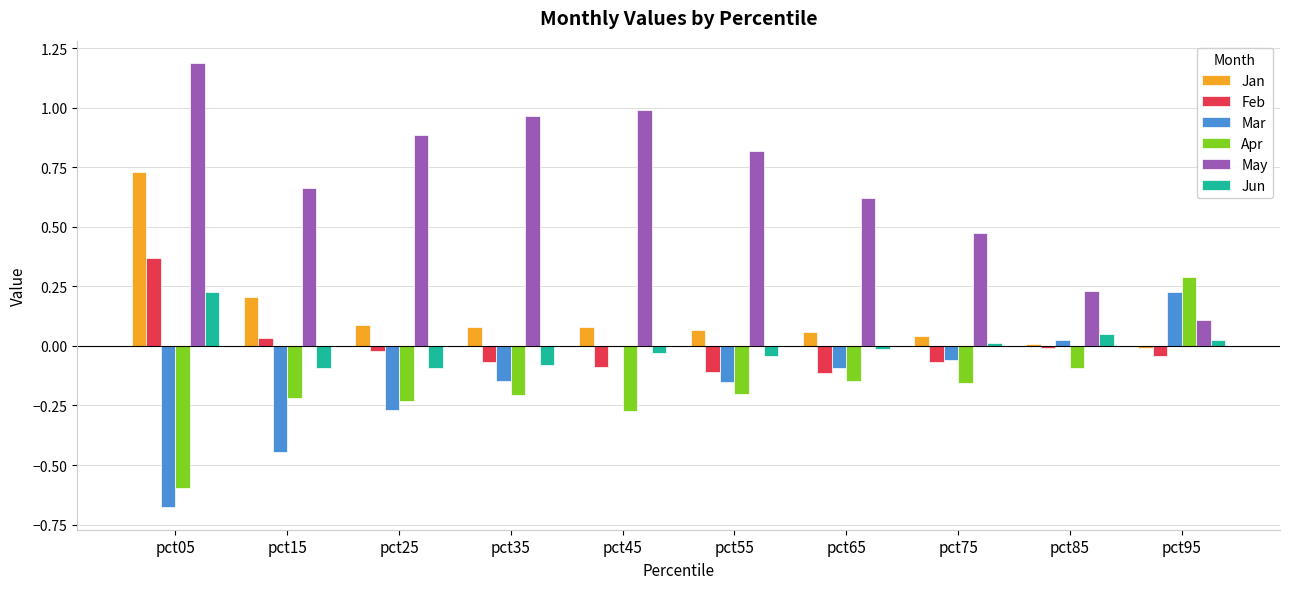

What are all the series names shown in the legend?

Jan, Feb, Mar, Apr, May, Jun